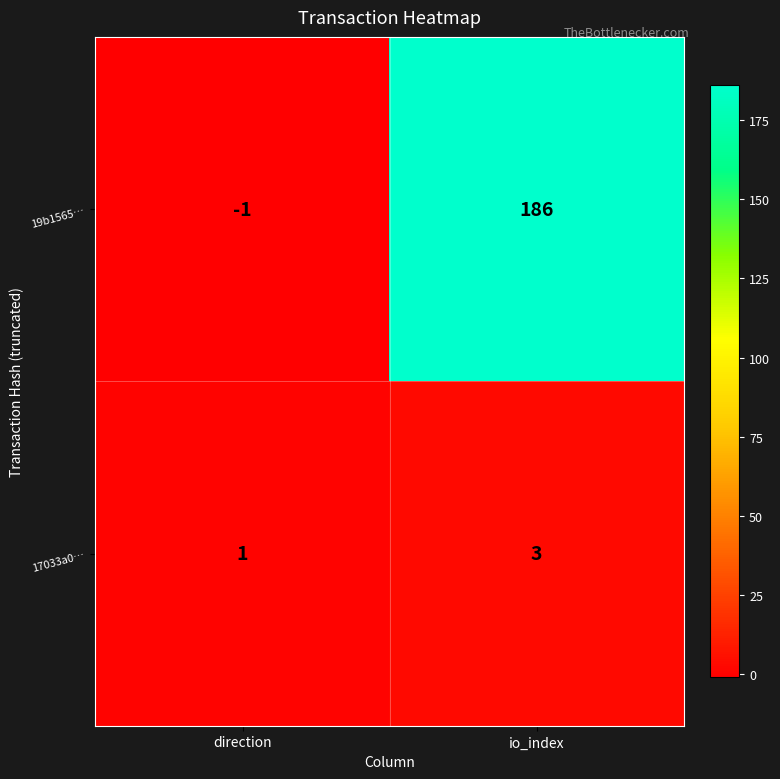

Count the number of categories in the chart.

2